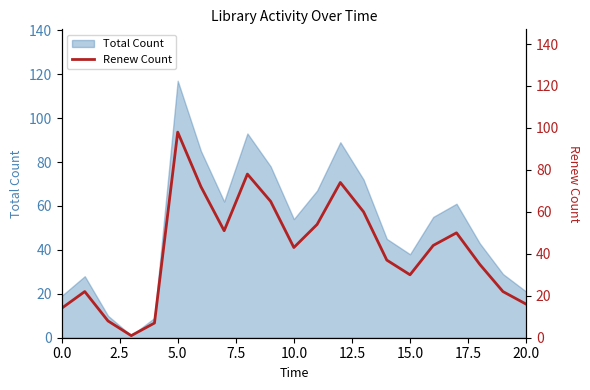

Is it true that the value at 10 is 11?

False